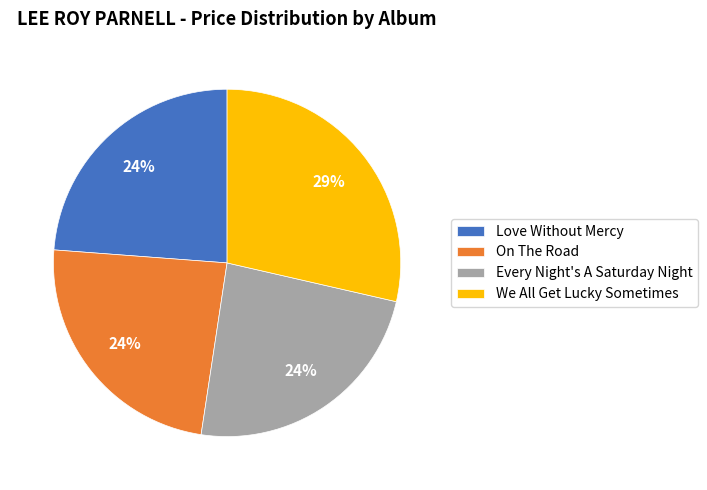

Do Love Without Mercy and Every Night's A Saturday Night together represent more than half of the pie?

No